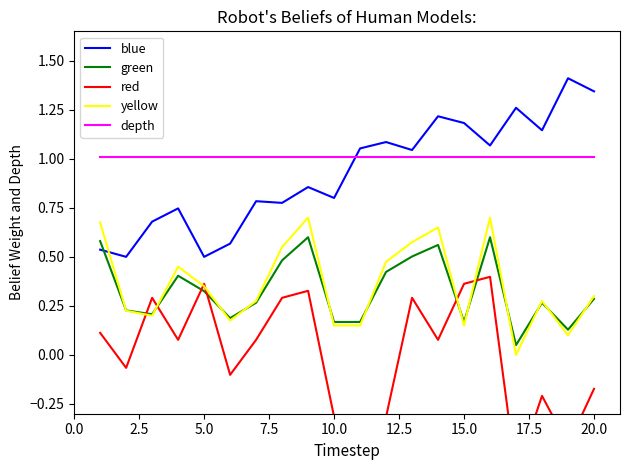

After their last crossing, which series has the higher values: blue or yellow?

blue